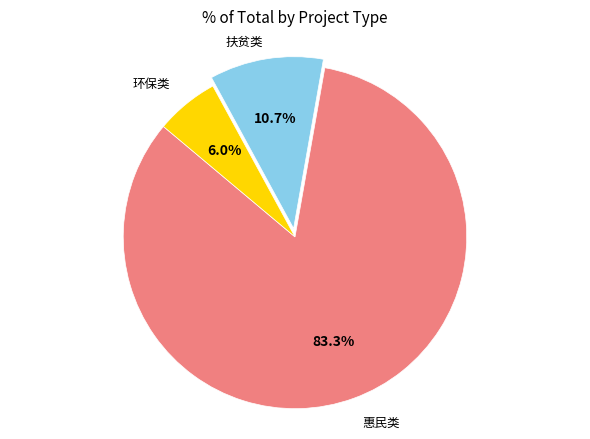

What is the ratio of the value at 惠民类 to the value at 扶贫类?

7.8